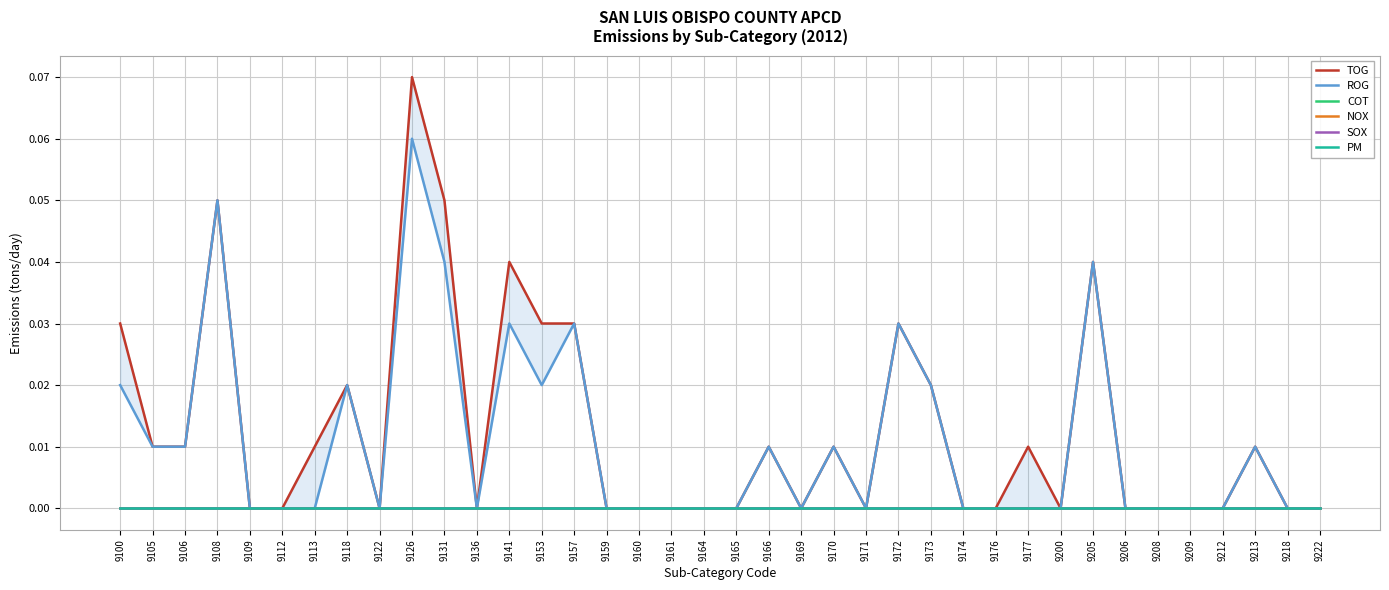

Rank the series by their maximum value, from highest to lowest.

TOG, ROG, COT, NOX, SOX, PM